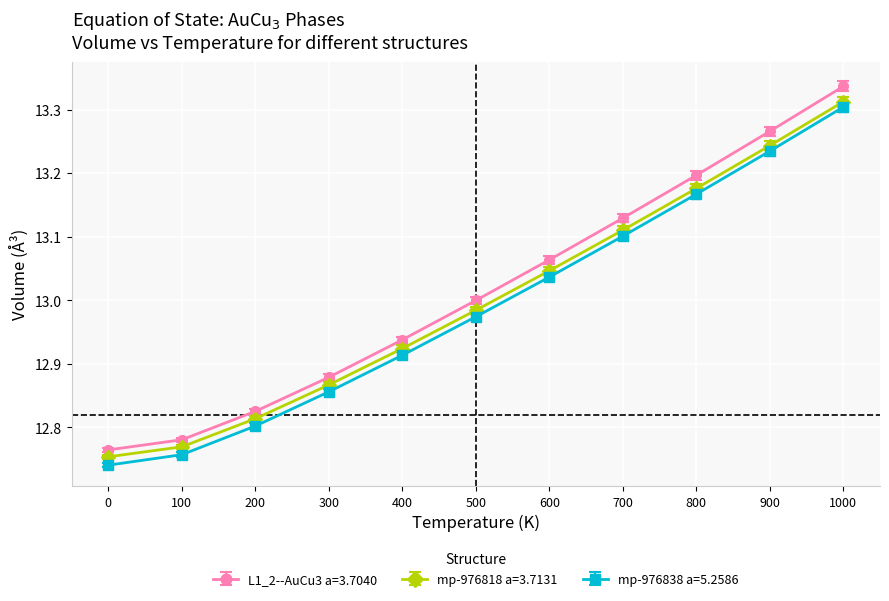

Between 600 and 800, which series saw the biggest shift?

L1_2--AuCu3 a=3.7040